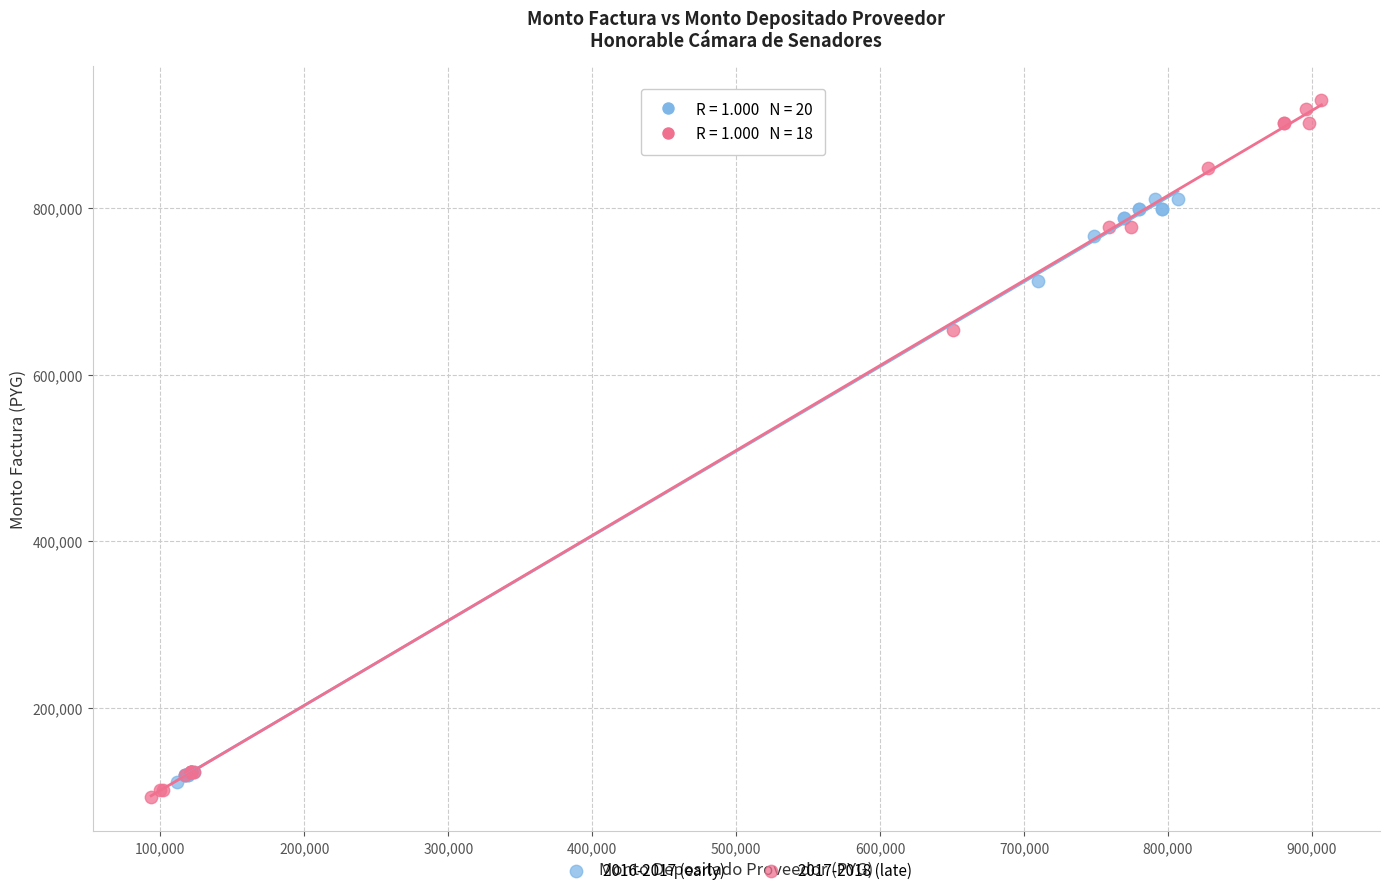

Which series reaches the maximum Y coordinate?

2017-2018 (late)